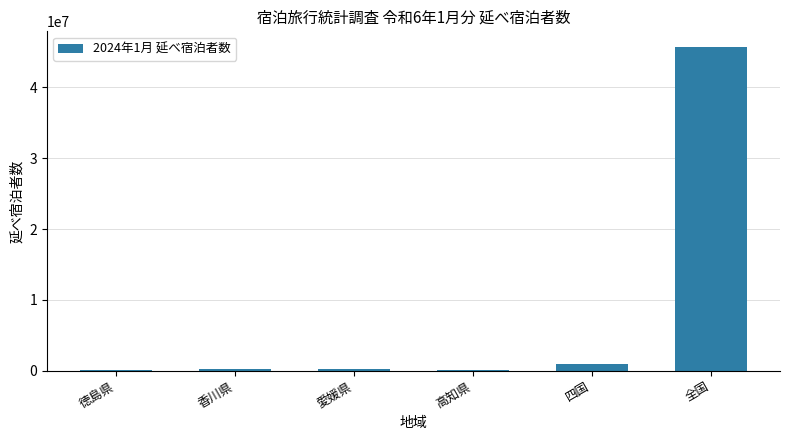

True or false: the data shows 45650120 at 全国.

True